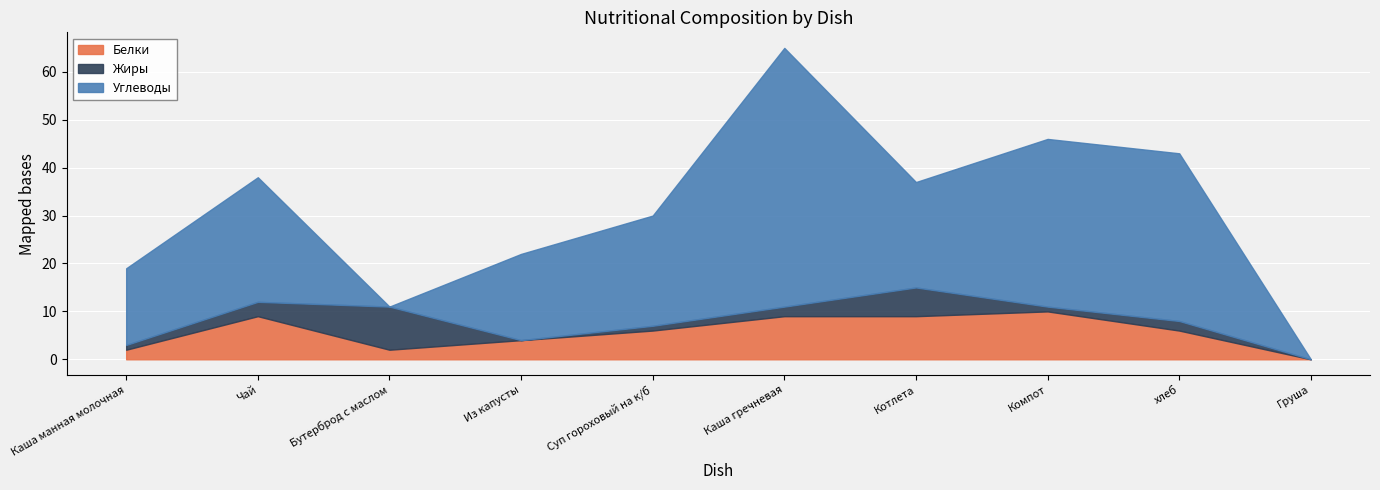

List the labels in order of Белки value, largest first.

Компот, Чай, Каша гречневая, Котлета, Суп гороховый на к/б, хлеб, Из капусты, Каша манная молочная, Бутерброд с маслом, Груша